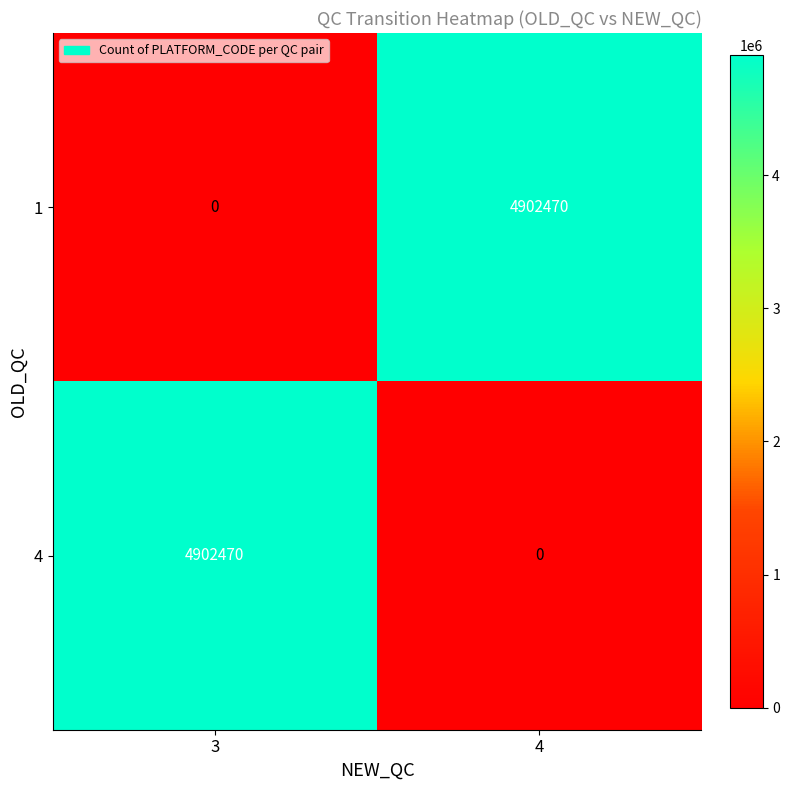

Reading right to left, transcribe all the data shown in this chart.

1: 4902470	0
4: 0	4902470